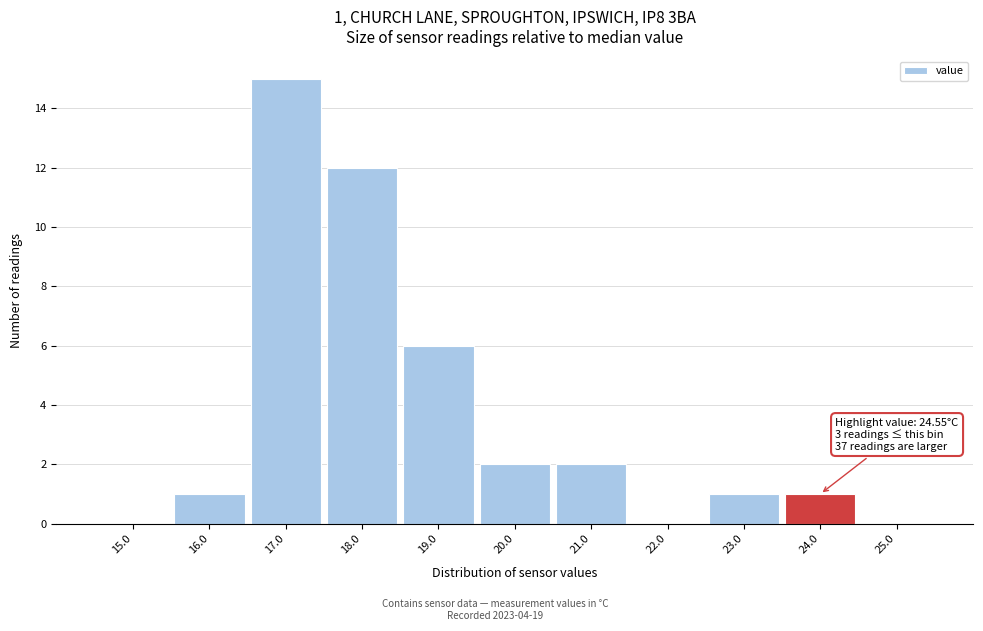

Reading left to right, transcribe all the data shown in this chart.

15.0=0	16.0=1	17.0=15	18.0=12	19.0=6	20.0=2	21.0=2	22.0=0	23.0=1	24.0=1	25.0=0